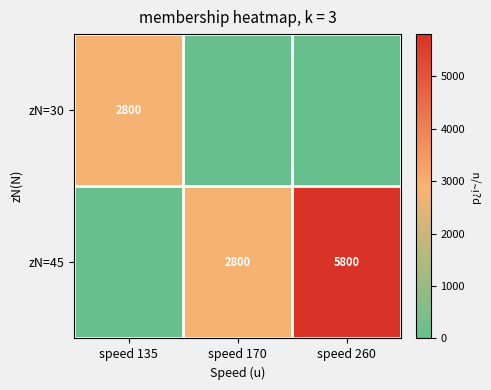

Is it true that zN=30 equals 4627 at speed 135?

False